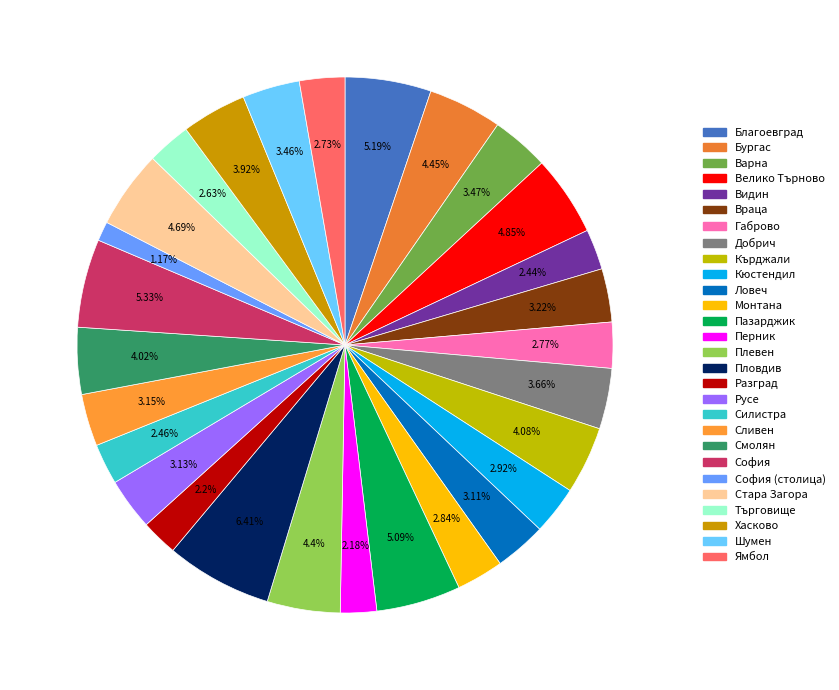

Count the number of slices in the pie.

28